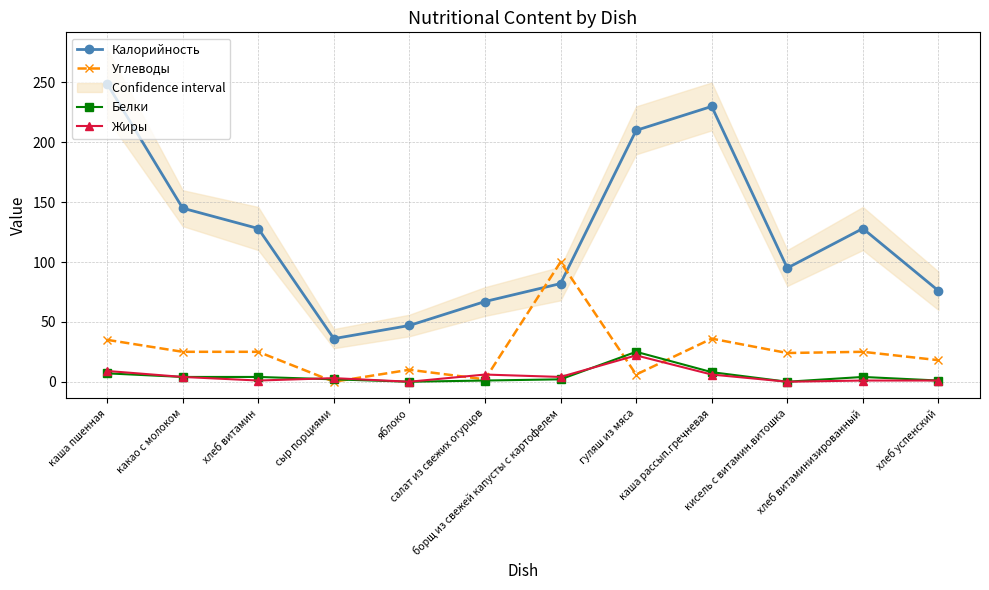

What is the difference between the maximum and second lowest values in the Жиры series?

22